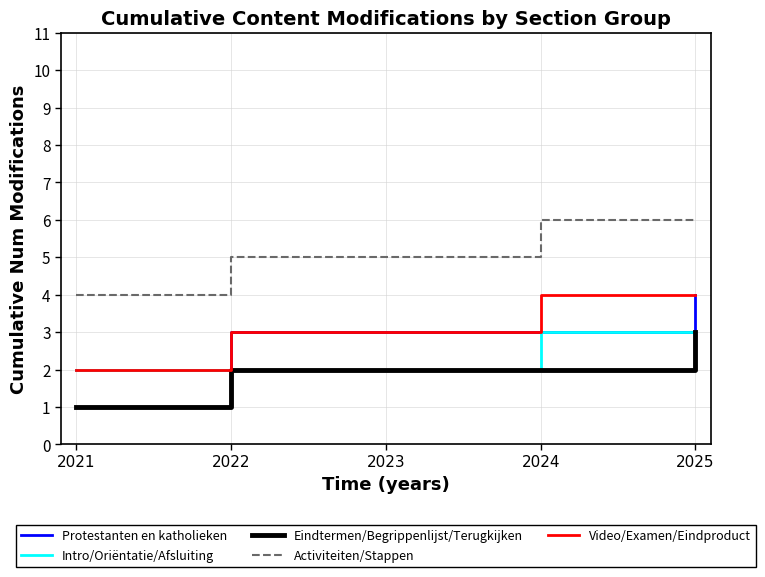

Is it true that Protestanten en katholieken equals 2 at 2024?

False